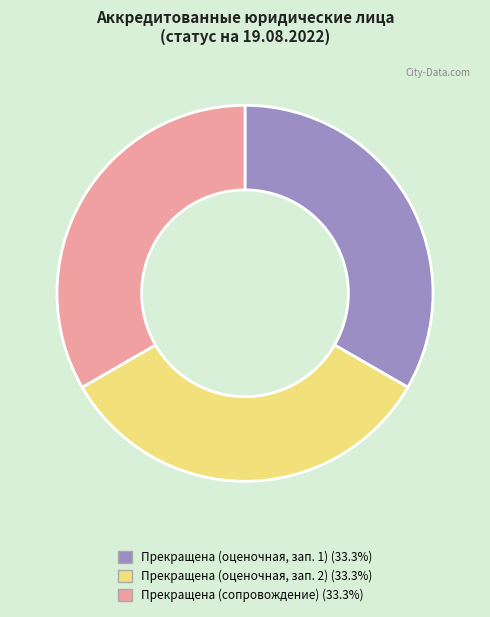

Is there a majority slice in this chart?

No